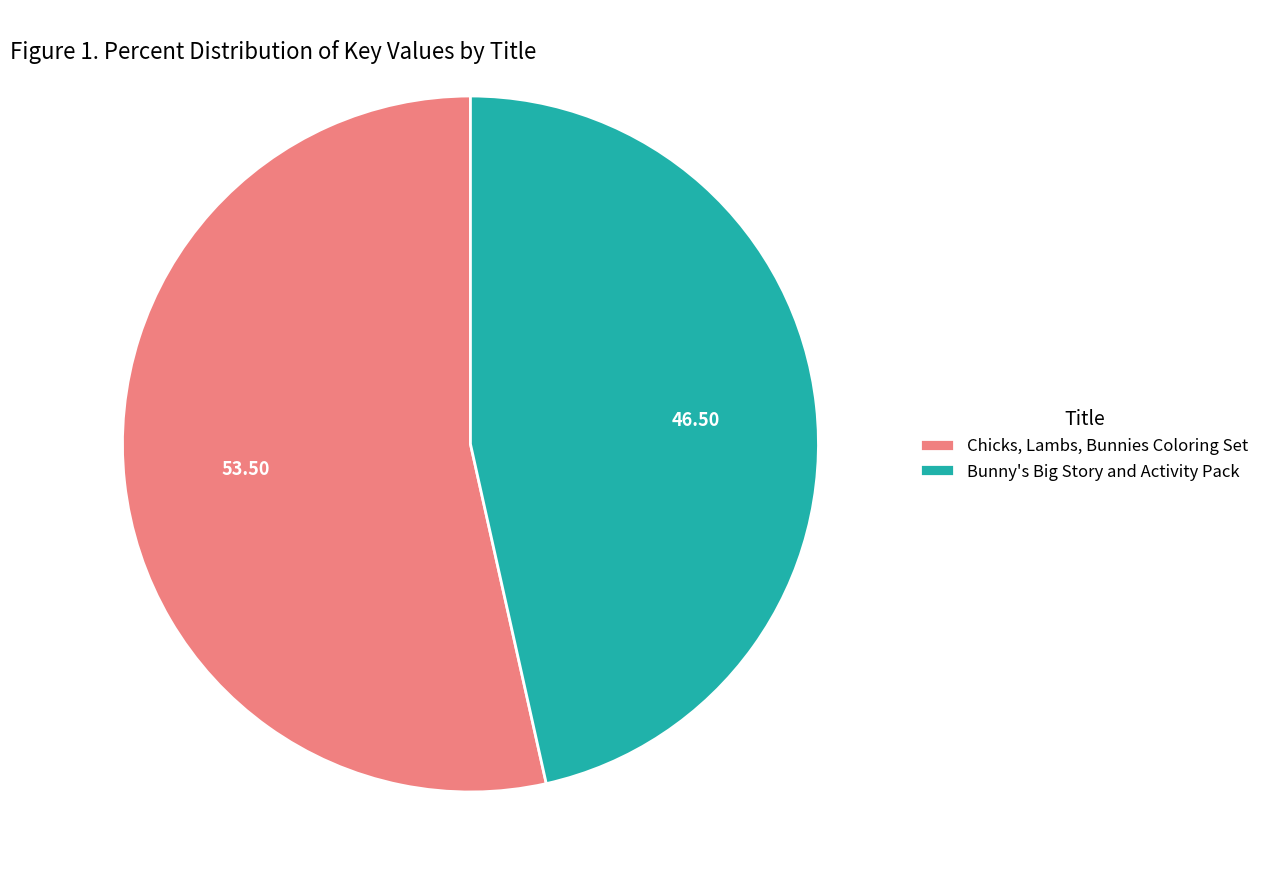

Which slice is the largest?

Chicks, Lambs, Bunnies Coloring Set